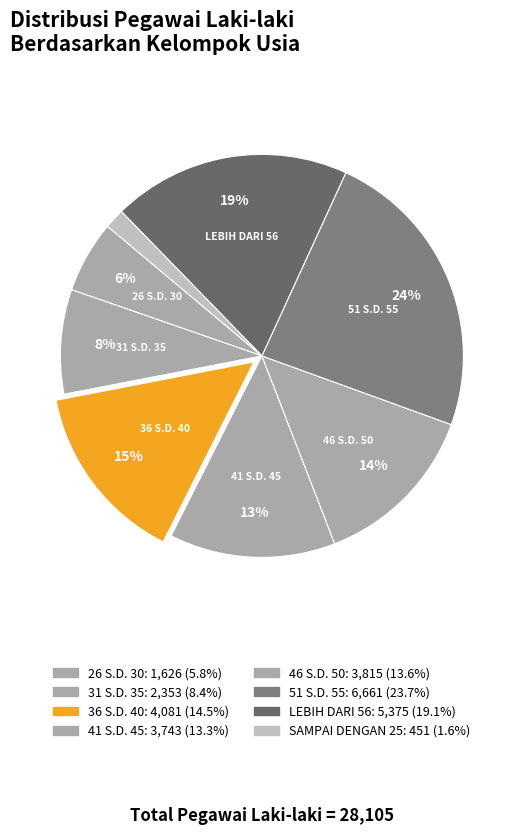

To the nearest percent, what is the average slice percentage?

12%